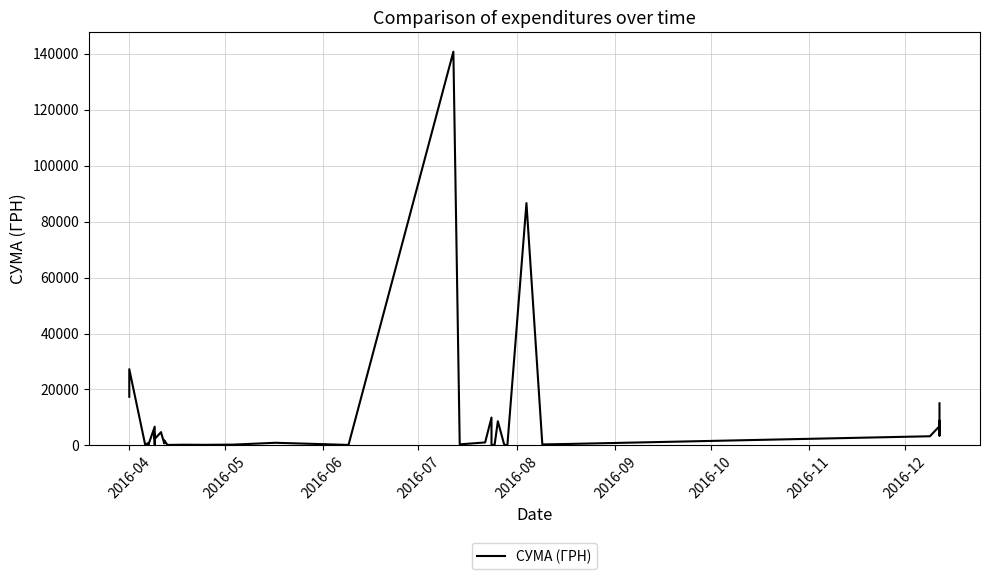

How many lines are shown in the chart?

1